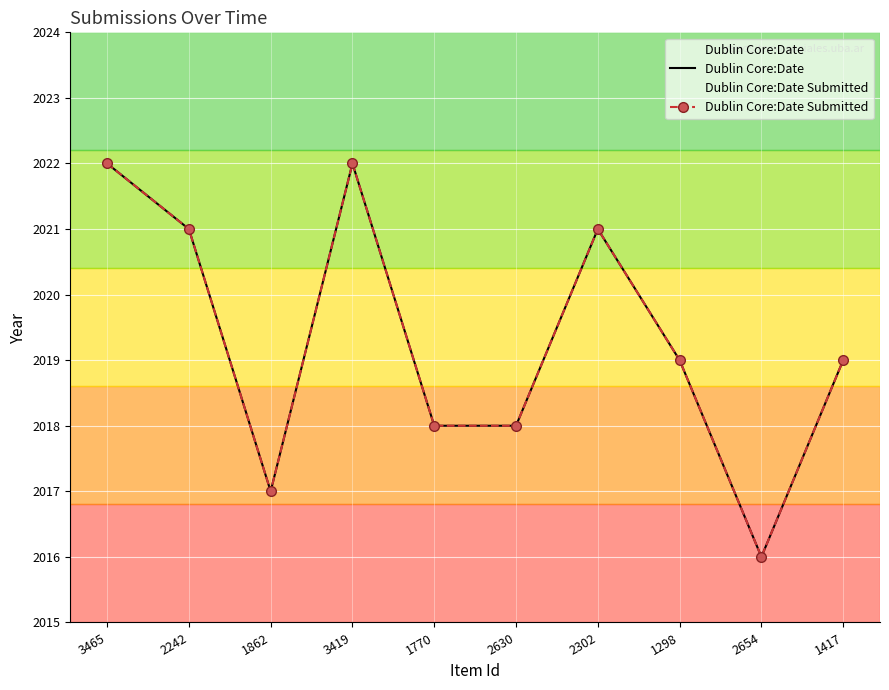

At how many categories does at least one series exceed 2021?

2